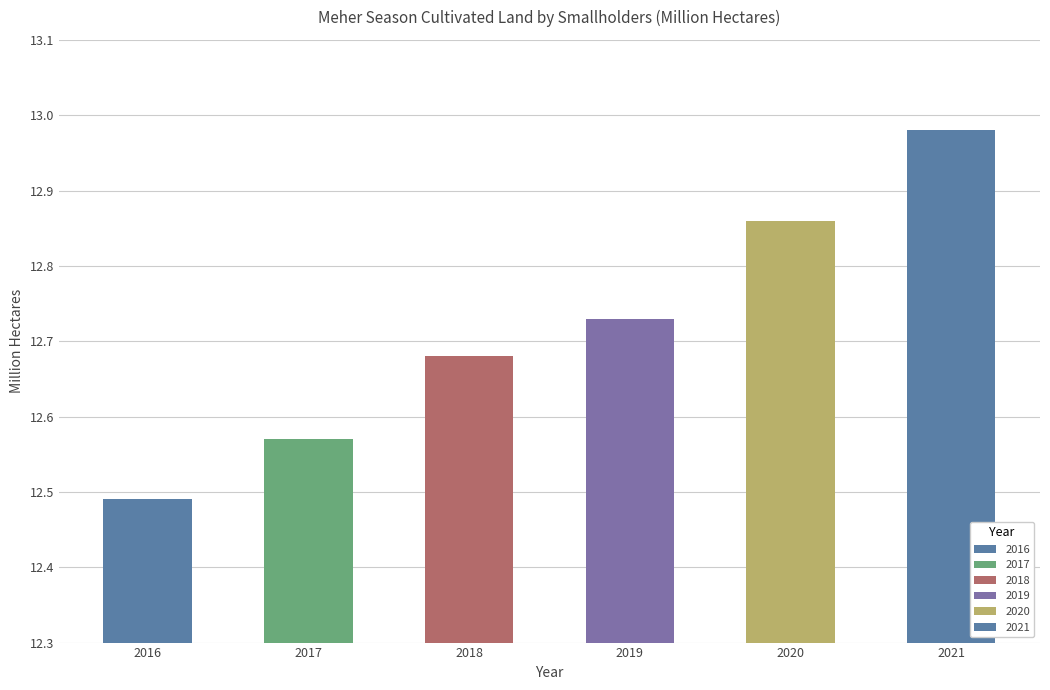

Rank the categories by value from highest to lowest.

2021, 2020, 2019, 2018, 2017, 2016